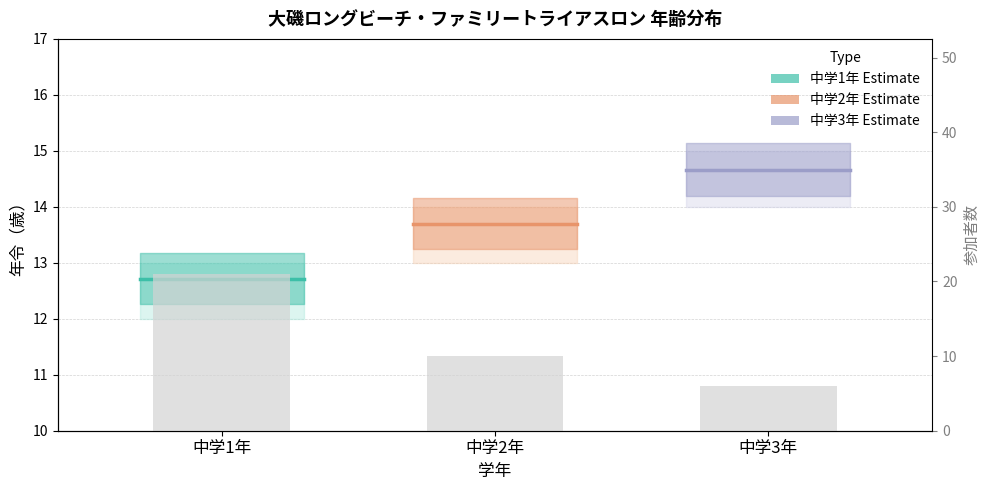

What is the highest value of the 中学1年 series?

12.7